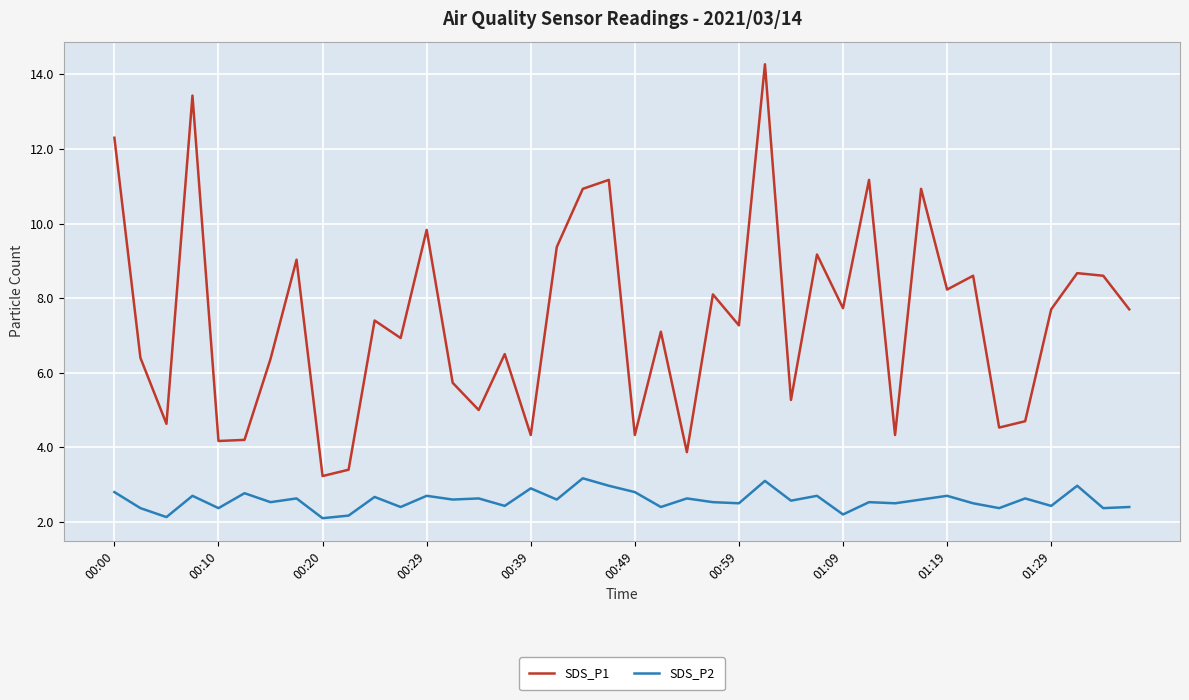

Which series has the largest range (max minus min)?

SDS_P1